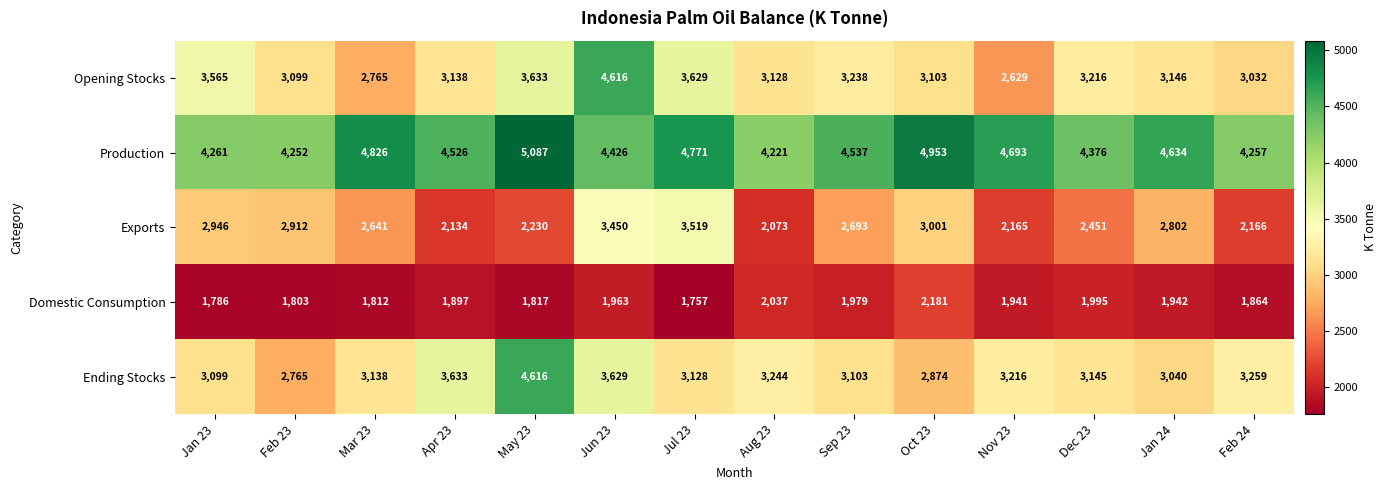

What is the average value of the Ending Stocks series?

3278